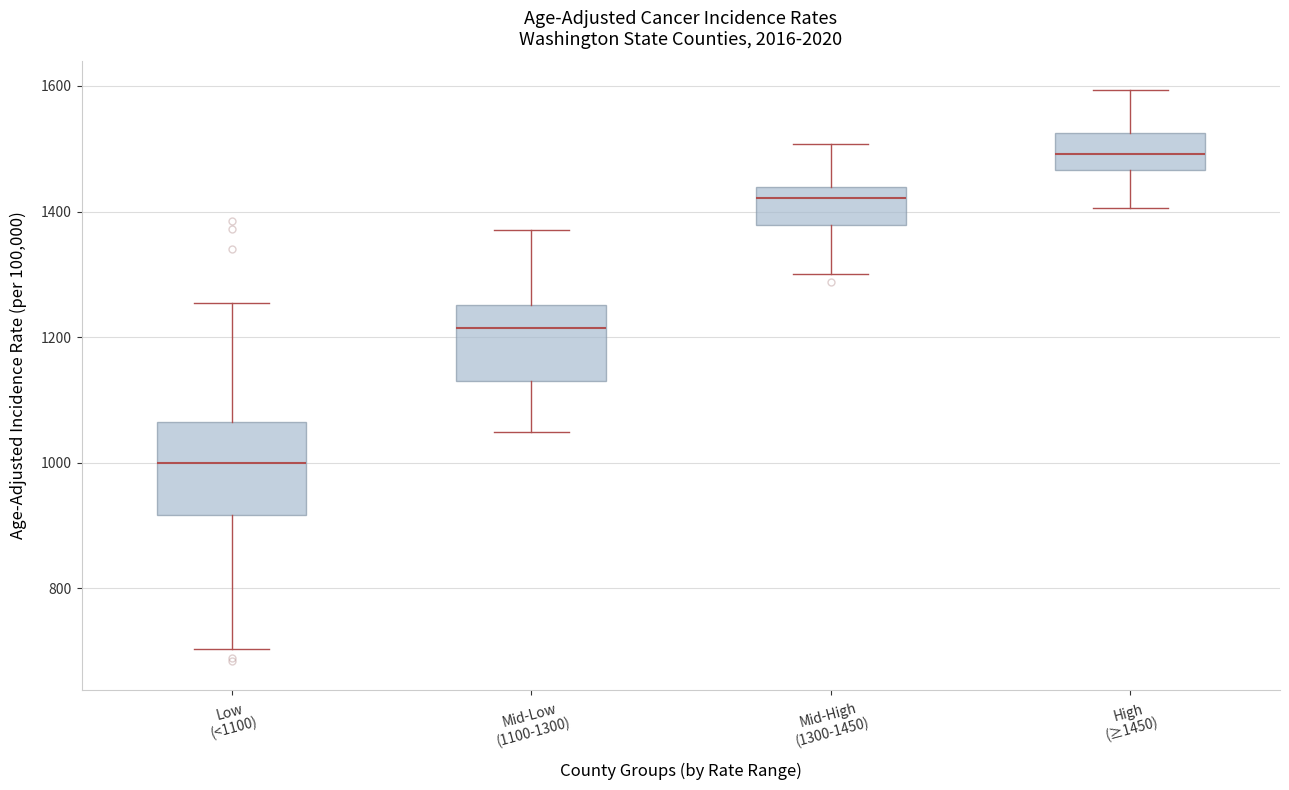

Which box has the highest median line?

High (≥1450)